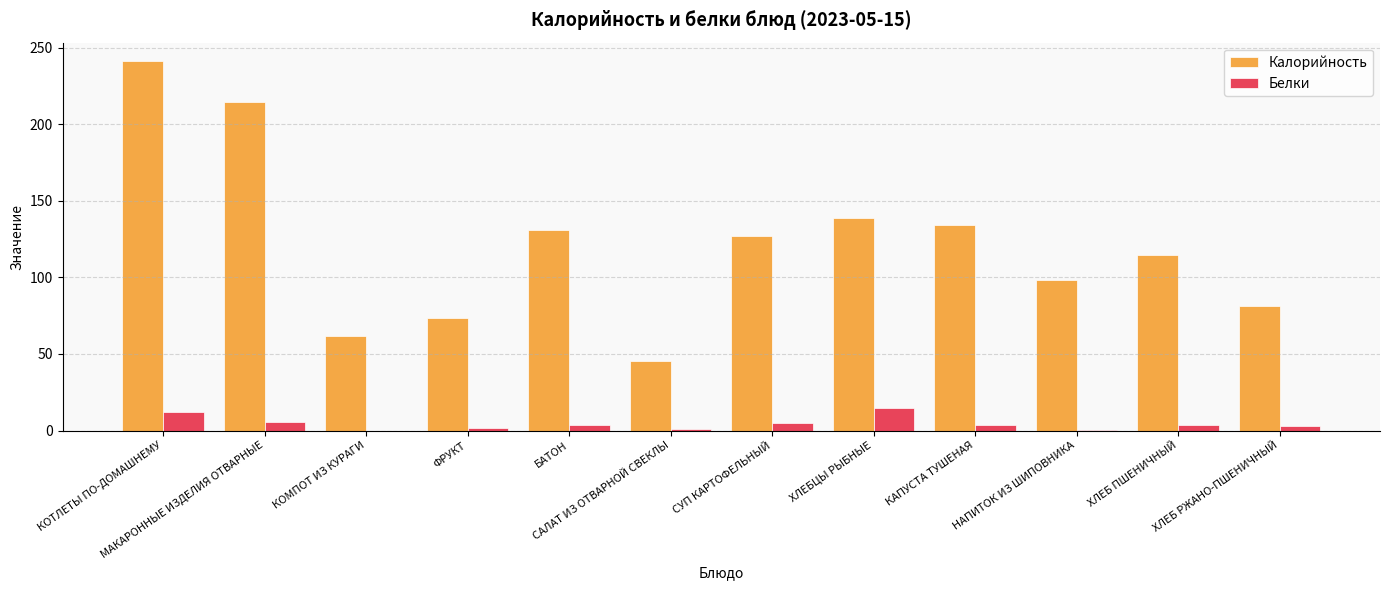

Which series has the largest range (max minus min)?

Калорийность